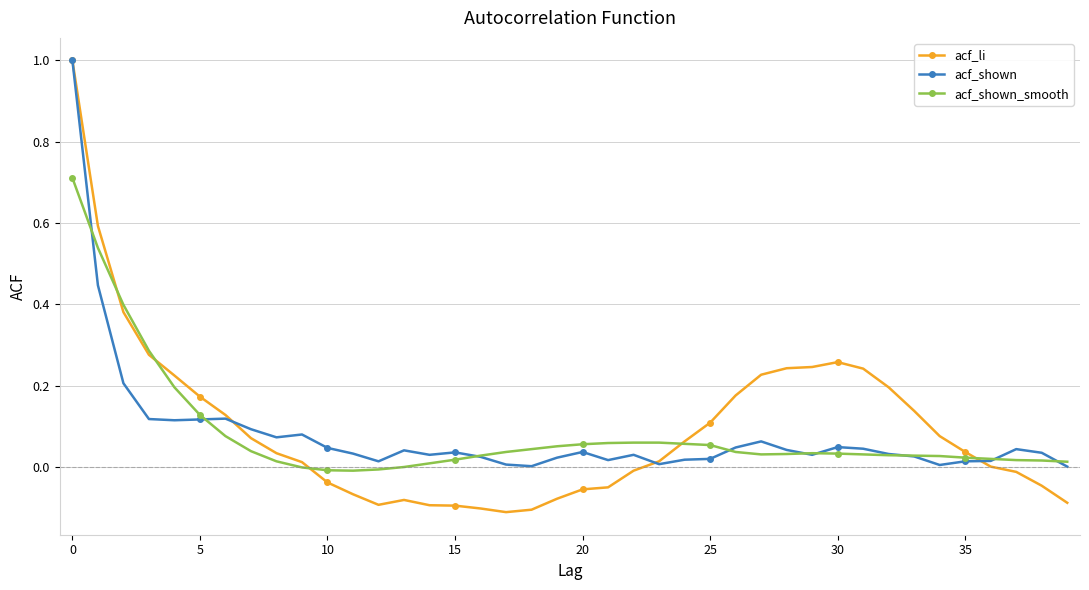

Which series has the largest range (max minus min)?

acf_li